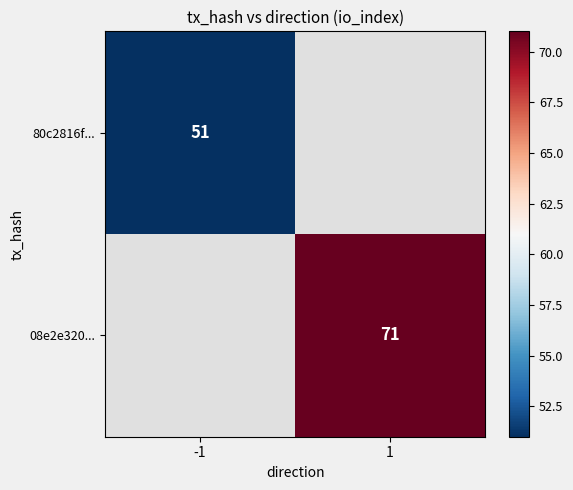

Is it true that 08e2e320... equals 71 at 1?

True